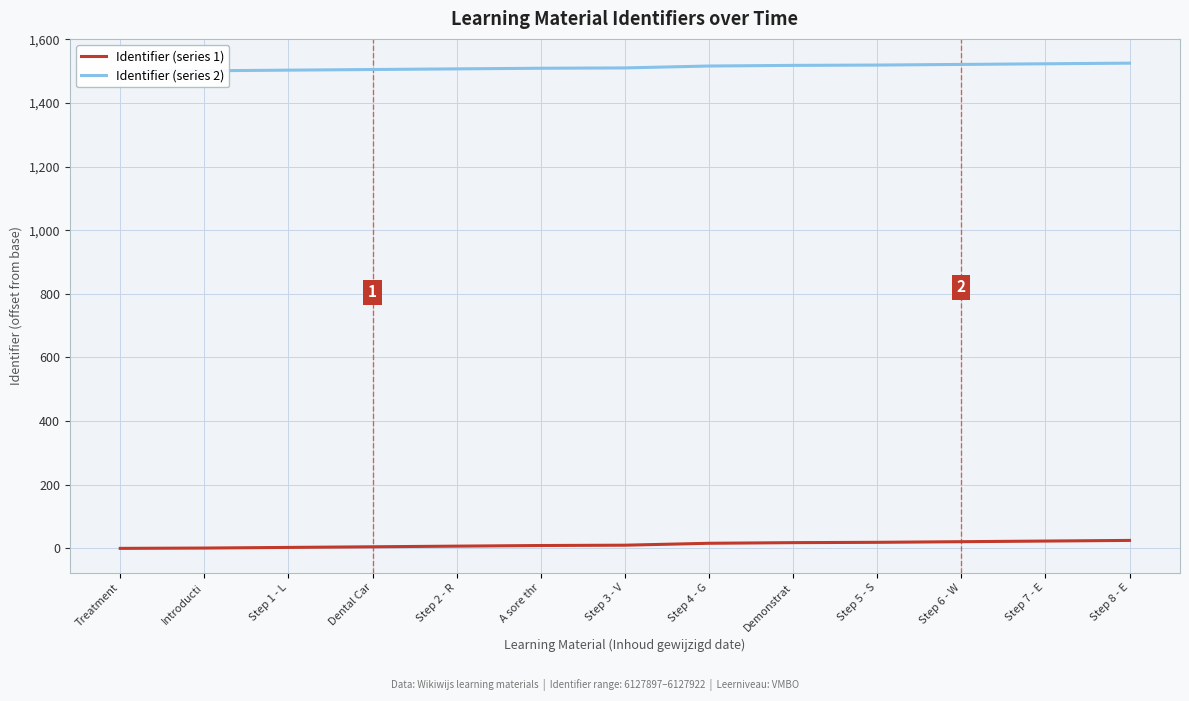

What is the difference between the maximum and minimum values in the Identifier (series 1) series?

25